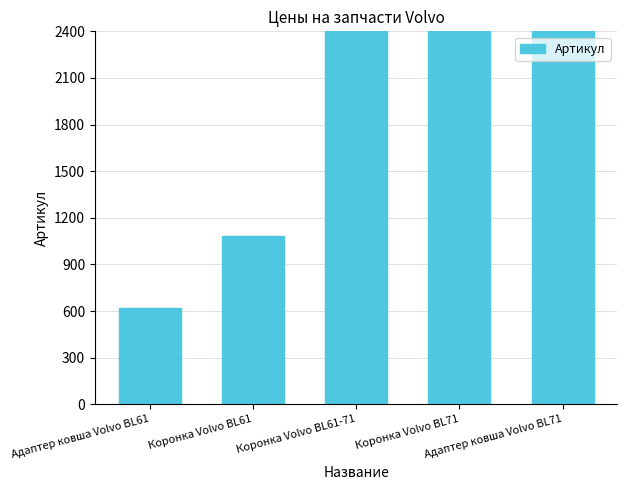

What is the minimum value shown in the chart?

618